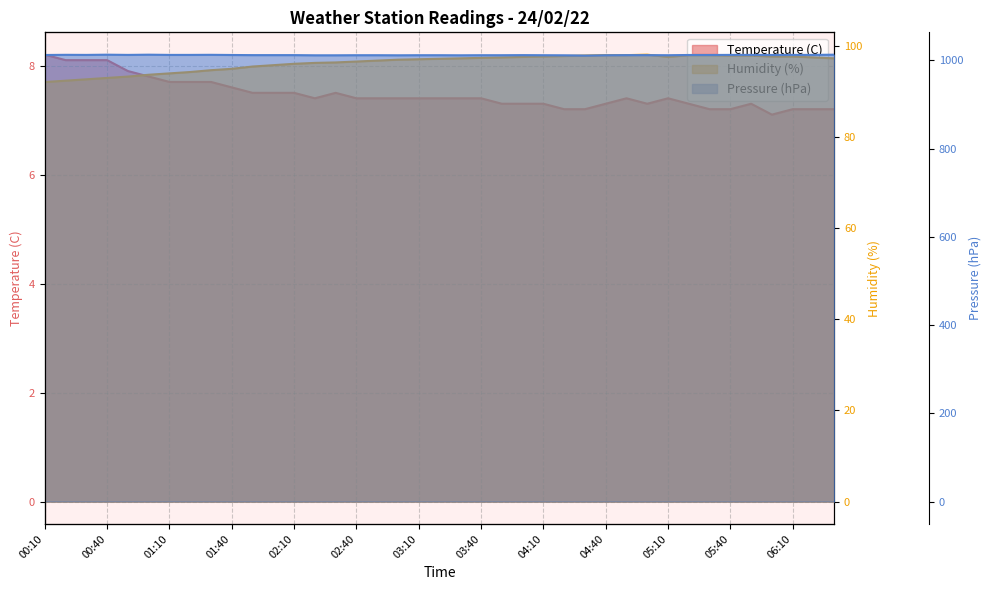

Which label corresponds to the largest value in the chart?

00:40